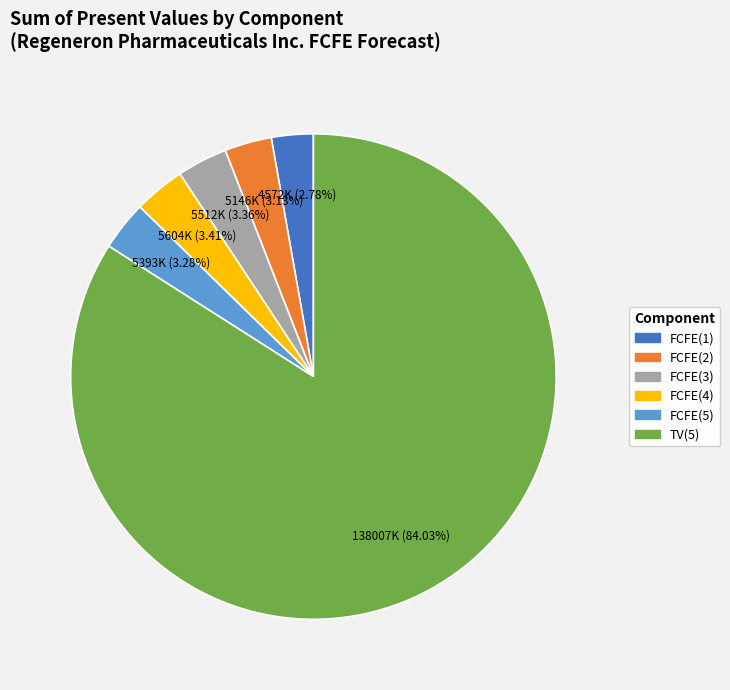

What percentage do FCFE(2) and FCFE(5) together represent?

6.4%